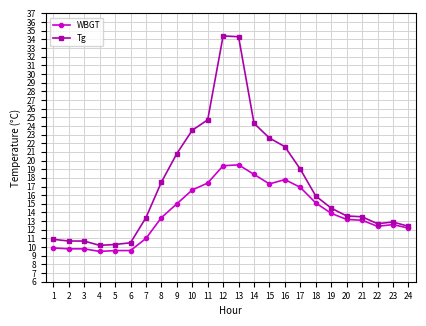

What is the highest value of the Tg series?

34.4